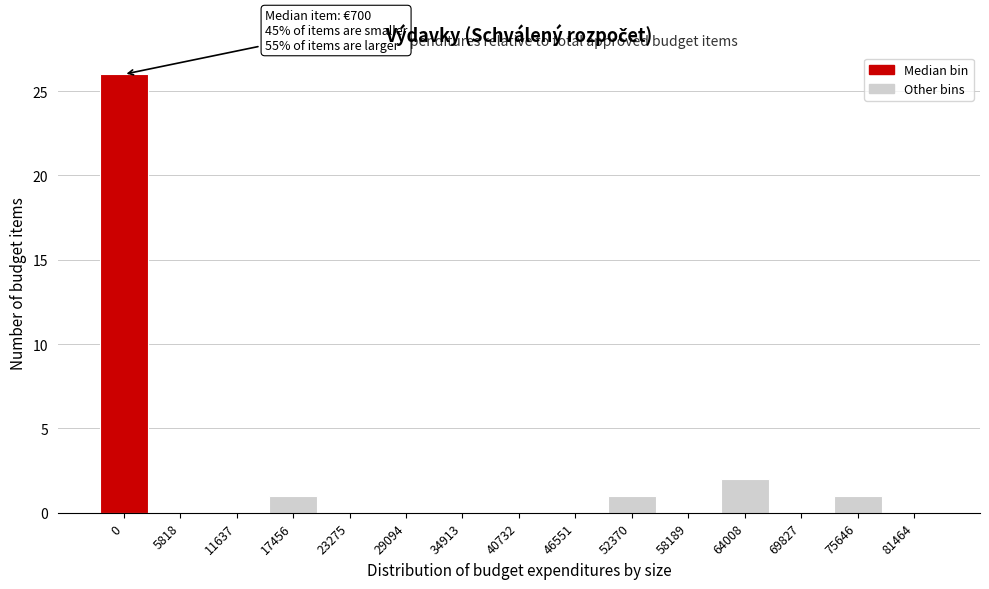

Reading left to right, transcribe all the data shown in this chart.

0=26	5818=0	11637=0	17456=1	23275=0	29094=0	34913=0	40732=0	46551=0	52370=1	58189=0	64008=2	69827=0	75646=1	81464=0